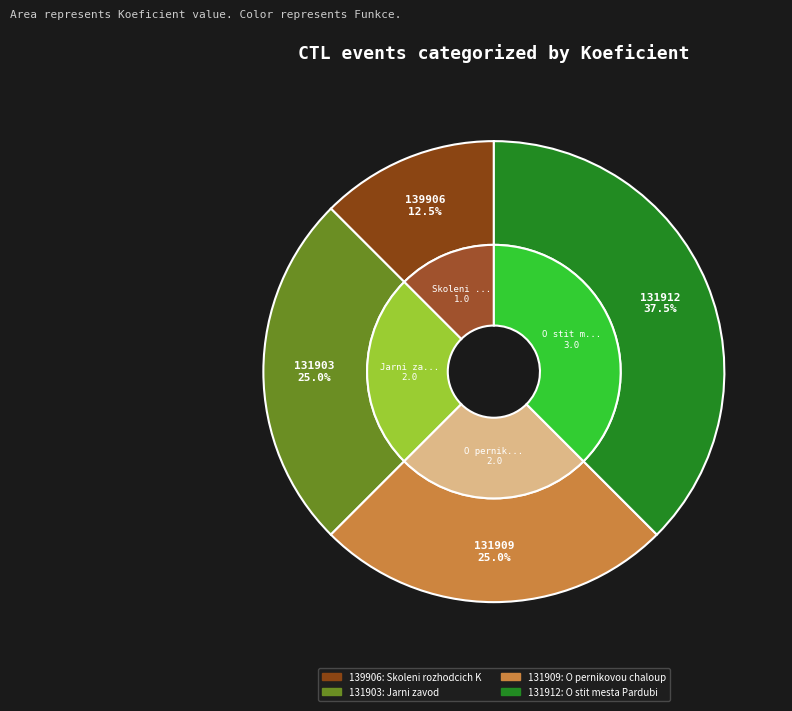

To the nearest percent, what is the combined percentage of 131903 and 131912?

62%